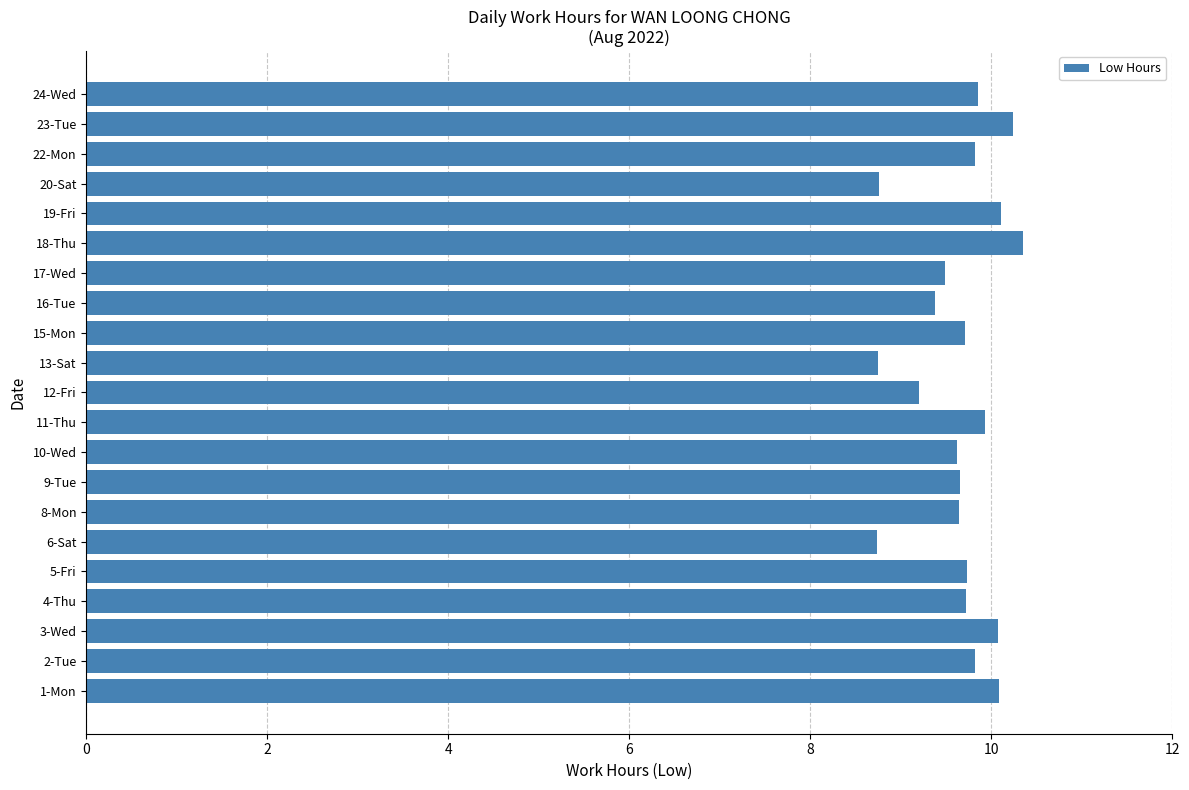

What is the average value?

9.7